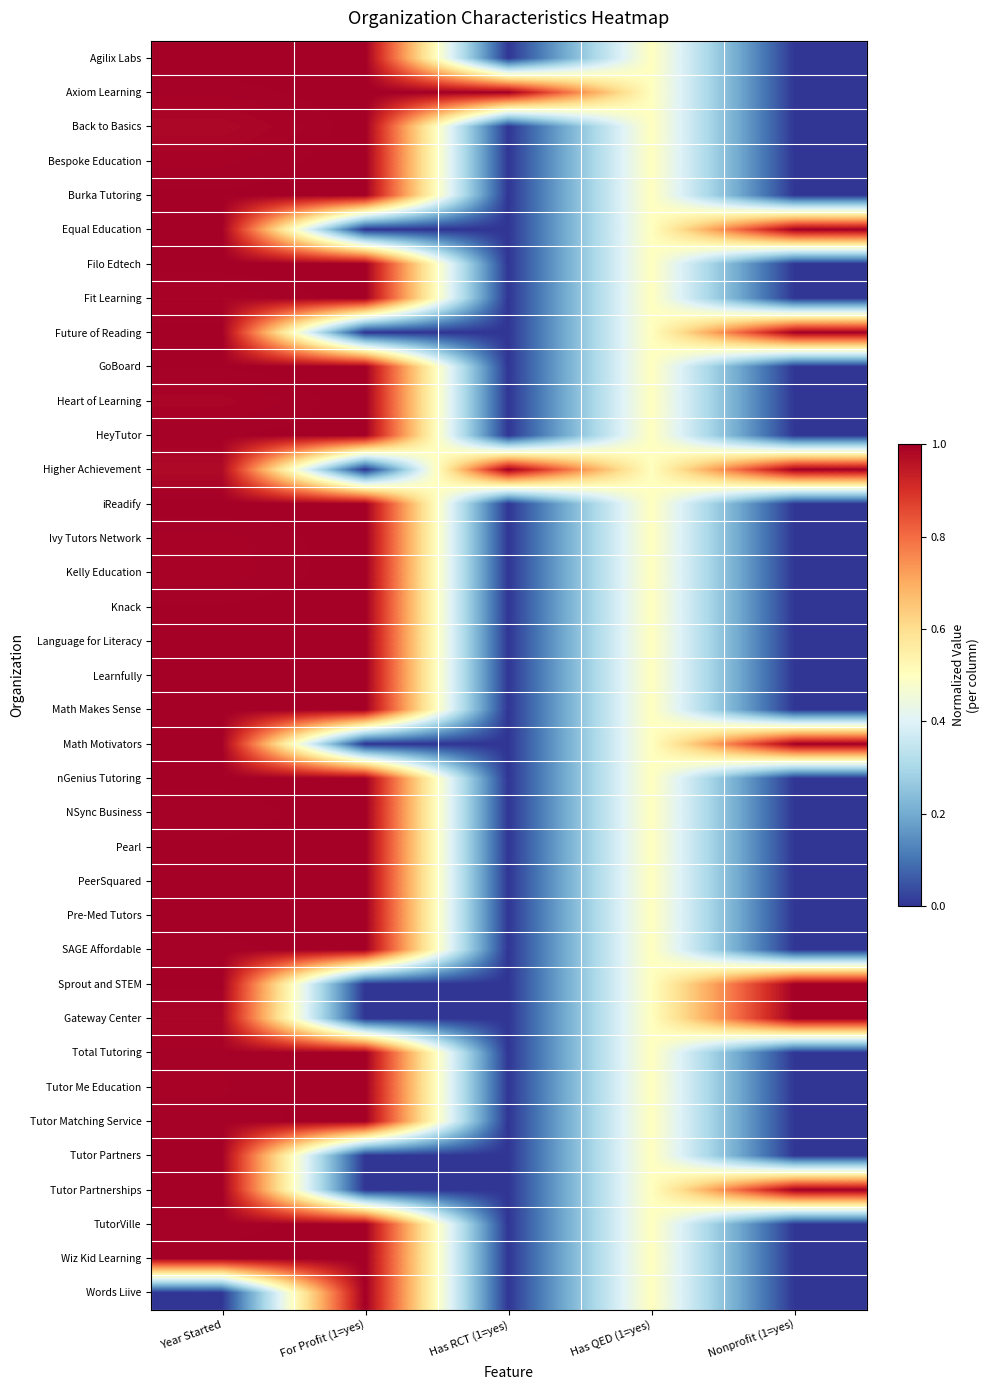

Reading left to right, transcribe all the data shown in this chart.

Agilix Labs: Year Started=1.0	For Profit (1=yes)=1.0	Has RCT (1=yes)=0.0	Has QED (1=yes)=0.5	Nonprofit (1=yes)=0.0
Axiom Learning: Year Started=1.0	For Profit (1=yes)=1.0	Has RCT (1=yes)=1.0	Has QED (1=yes)=0.5	Nonprofit (1=yes)=0.0
Back to Basics: Year Started=1.0	For Profit (1=yes)=1.0	Has RCT (1=yes)=0.0	Has QED (1=yes)=0.5	Nonprofit (1=yes)=0.0
Bespoke Education: Year Started=1.0	For Profit (1=yes)=1.0	Has RCT (1=yes)=0.0	Has QED (1=yes)=0.5	Nonprofit (1=yes)=0.0
Burka Tutoring: Year Started=1.0	For Profit (1=yes)=1.0	Has RCT (1=yes)=0.0	Has QED (1=yes)=0.5	Nonprofit (1=yes)=0.0
Equal Education: Year Started=1.0	For Profit (1=yes)=0.0	Has RCT (1=yes)=0.0	Has QED (1=yes)=0.5	Nonprofit (1=yes)=1.0
Filo Edtech: Year Started=1.0	For Profit (1=yes)=1.0	Has RCT (1=yes)=0.0	Has QED (1=yes)=0.5	Nonprofit (1=yes)=0.0
Fit Learning: Year Started=1.0	For Profit (1=yes)=1.0	Has RCT (1=yes)=0.0	Has QED (1=yes)=0.5	Nonprofit (1=yes)=0.0
Future of Reading: Year Started=1.0	For Profit (1=yes)=0.0	Has RCT (1=yes)=0.0	Has QED (1=yes)=0.5	Nonprofit (1=yes)=1.0
GoBoard: Year Started=1.0	For Profit (1=yes)=1.0	Has RCT (1=yes)=0.0	Has QED (1=yes)=0.5	Nonprofit (1=yes)=0.0
Heart of Learning: Year Started=1.0	For Profit (1=yes)=1.0	Has RCT (1=yes)=0.0	Has QED (1=yes)=0.5	Nonprofit (1=yes)=0.0
HeyTutor: Year Started=1.0	For Profit (1=yes)=1.0	Has RCT (1=yes)=0.0	Has QED (1=yes)=0.5	Nonprofit (1=yes)=0.0
Higher Achievement: Year Started=1.0	For Profit (1=yes)=0.0	Has RCT (1=yes)=1.0	Has QED (1=yes)=0.5	Nonprofit (1=yes)=1.0
iReadify: Year Started=1.0	For Profit (1=yes)=1.0	Has RCT (1=yes)=0.0	Has QED (1=yes)=0.5	Nonprofit (1=yes)=0.0
Ivy Tutors Network: Year Started=1.0	For Profit (1=yes)=1.0	Has RCT (1=yes)=0.0	Has QED (1=yes)=0.5	Nonprofit (1=yes)=0.0
Kelly Education: Year Started=1.0	For Profit (1=yes)=1.0	Has RCT (1=yes)=0.0	Has QED (1=yes)=0.5	Nonprofit (1=yes)=0.0
Knack: Year Started=1.0	For Profit (1=yes)=1.0	Has RCT (1=yes)=0.0	Has QED (1=yes)=0.5	Nonprofit (1=yes)=0.0
Language for Literacy: Year Started=1.0	For Profit (1=yes)=1.0	Has RCT (1=yes)=0.0	Has QED (1=yes)=0.5	Nonprofit (1=yes)=0.0
Learnfully: Year Started=1.0	For Profit (1=yes)=1.0	Has RCT (1=yes)=0.0	Has QED (1=yes)=0.5	Nonprofit (1=yes)=0.0
Math Makes Sense: Year Started=1.0	For Profit (1=yes)=1.0	Has RCT (1=yes)=0.0	Has QED (1=yes)=0.5	Nonprofit (1=yes)=0.0
Math Motivators: Year Started=1.0	For Profit (1=yes)=0.0	Has RCT (1=yes)=0.0	Has QED (1=yes)=0.5	Nonprofit (1=yes)=1.0
nGenius Tutoring: Year Started=1.0	For Profit (1=yes)=1.0	Has RCT (1=yes)=0.0	Has QED (1=yes)=0.5	Nonprofit (1=yes)=0.0
NSync Business: Year Started=1.0	For Profit (1=yes)=1.0	Has RCT (1=yes)=0.0	Has QED (1=yes)=0.5	Nonprofit (1=yes)=0.0
Pearl: Year Started=1.0	For Profit (1=yes)=1.0	Has RCT (1=yes)=0.0	Has QED (1=yes)=0.5	Nonprofit (1=yes)=0.0
PeerSquared: Year Started=1.0	For Profit (1=yes)=1.0	Has RCT (1=yes)=0.0	Has QED (1=yes)=0.5	Nonprofit (1=yes)=0.0
Pre-Med Tutors: Year Started=1.0	For Profit (1=yes)=1.0	Has RCT (1=yes)=0.0	Has QED (1=yes)=0.5	Nonprofit (1=yes)=0.0
SAGE Affordable: Year Started=1.0	For Profit (1=yes)=1.0	Has RCT (1=yes)=0.0	Has QED (1=yes)=0.5	Nonprofit (1=yes)=0.0
Sprout and STEM: Year Started=1.0	For Profit (1=yes)=0.0	Has RCT (1=yes)=0.0	Has QED (1=yes)=0.5	Nonprofit (1=yes)=1.0
Gateway Center: Year Started=1.0	For Profit (1=yes)=0.0	Has RCT (1=yes)=0.0	Has QED (1=yes)=0.5	Nonprofit (1=yes)=1.0
Total Tutoring: Year Started=1.0	For Profit (1=yes)=1.0	Has RCT (1=yes)=0.0	Has QED (1=yes)=0.5	Nonprofit (1=yes)=0.0
Tutor Me Education: Year Started=1.0	For Profit (1=yes)=1.0	Has RCT (1=yes)=0.0	Has QED (1=yes)=0.5	Nonprofit (1=yes)=0.0
Tutor Matching Service: Year Started=1.0	For Profit (1=yes)=1.0	Has RCT (1=yes)=0.0	Has QED (1=yes)=0.5	Nonprofit (1=yes)=0.0
Tutor Partners: Year Started=1.0	For Profit (1=yes)=0.0	Has RCT (1=yes)=0.0	Has QED (1=yes)=0.5	Nonprofit (1=yes)=0.0
Tutor Partnerships: Year Started=1.0	For Profit (1=yes)=0.0	Has RCT (1=yes)=0.0	Has QED (1=yes)=0.5	Nonprofit (1=yes)=1.0
TutorVille: Year Started=1.0	For Profit (1=yes)=1.0	Has RCT (1=yes)=0.0	Has QED (1=yes)=0.5	Nonprofit (1=yes)=0.0
Wiz Kid Learning: Year Started=1.0	For Profit (1=yes)=1.0	Has RCT (1=yes)=0.0	Has QED (1=yes)=0.5	Nonprofit (1=yes)=0.0
Words Liive: Year Started=0.0	For Profit (1=yes)=1.0	Has RCT (1=yes)=0.0	Has QED (1=yes)=0.5	Nonprofit (1=yes)=0.0